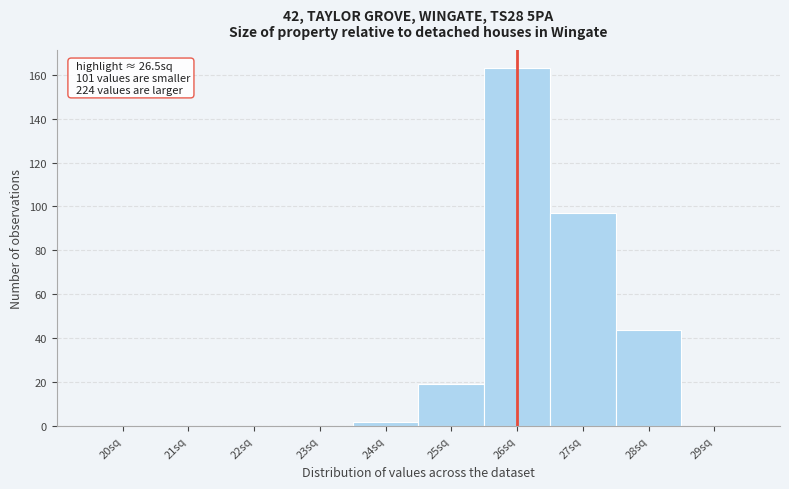

Reading right to left, list all the values displayed in this chart.

29sq=0	28sq=44	27sq=97	26sq=163	25sq=19	24sq=2	23sq=0	22sq=0	21sq=0	20sq=0